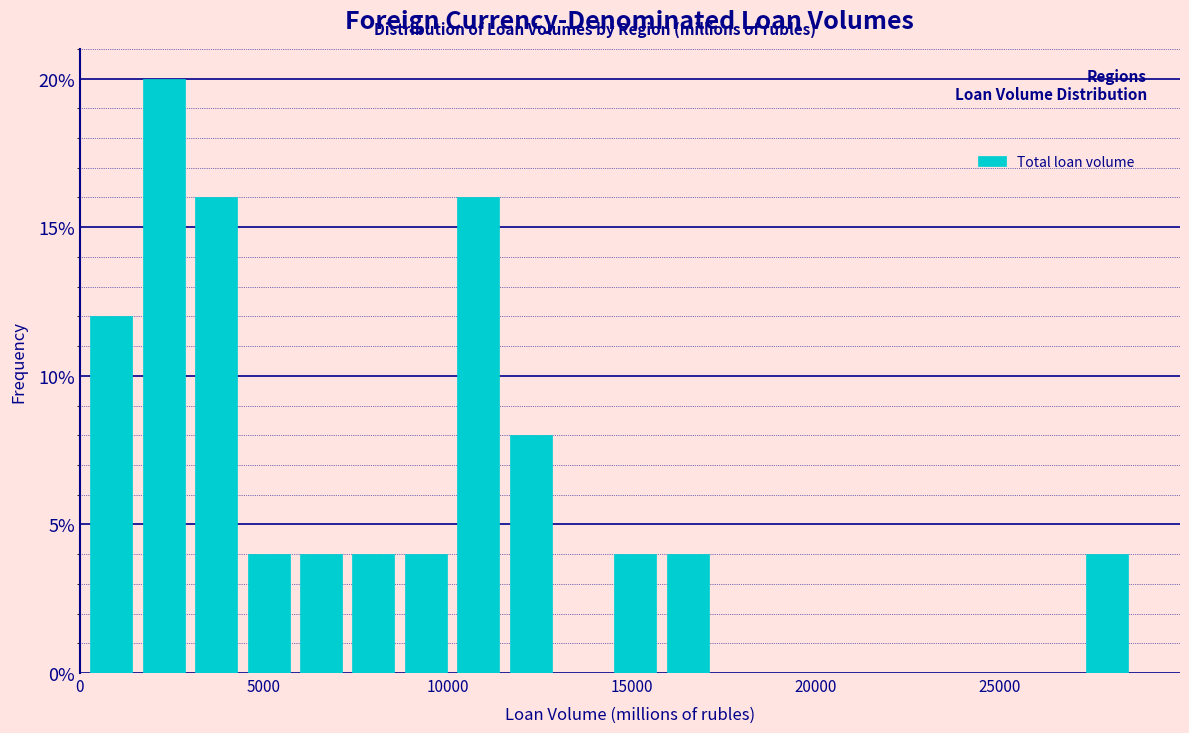

Read against the x-axis, roughly where is the centre of the tallest bar?

2500